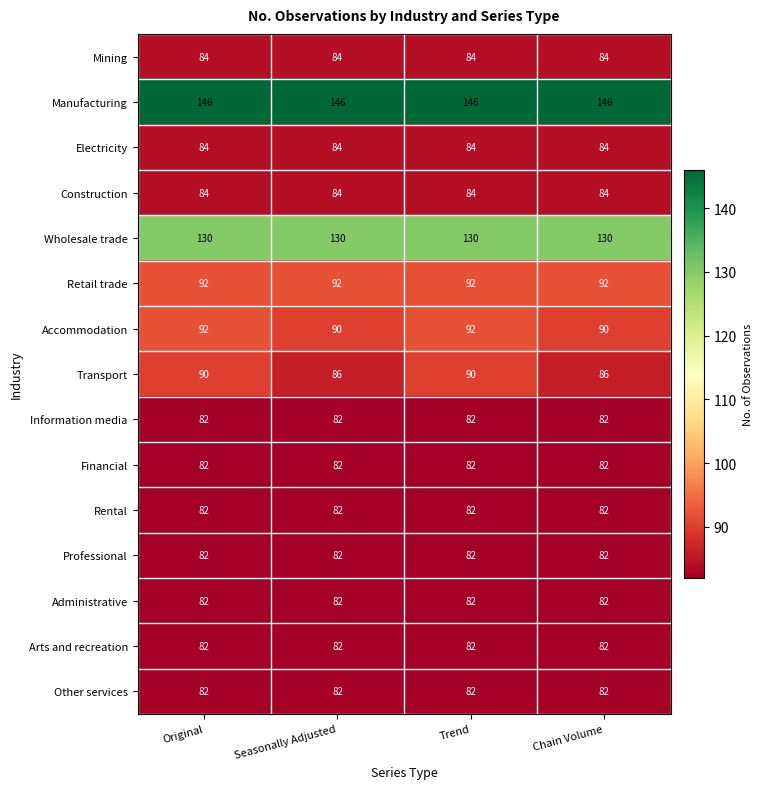

What is the total value across all series at Chain Volume?

1370